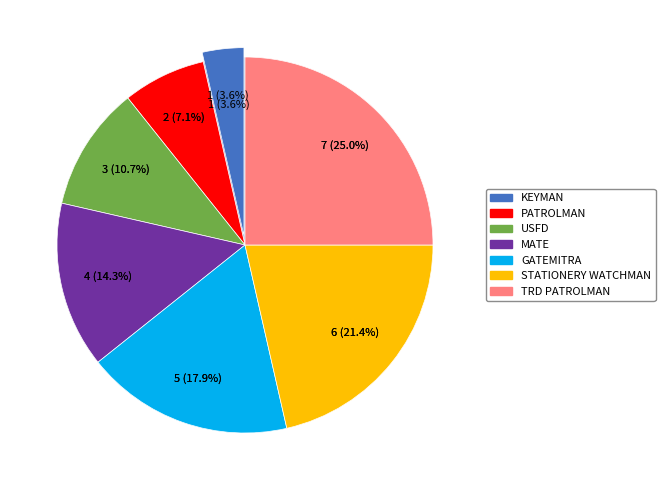

Which slice is the smallest?

DEFAULT